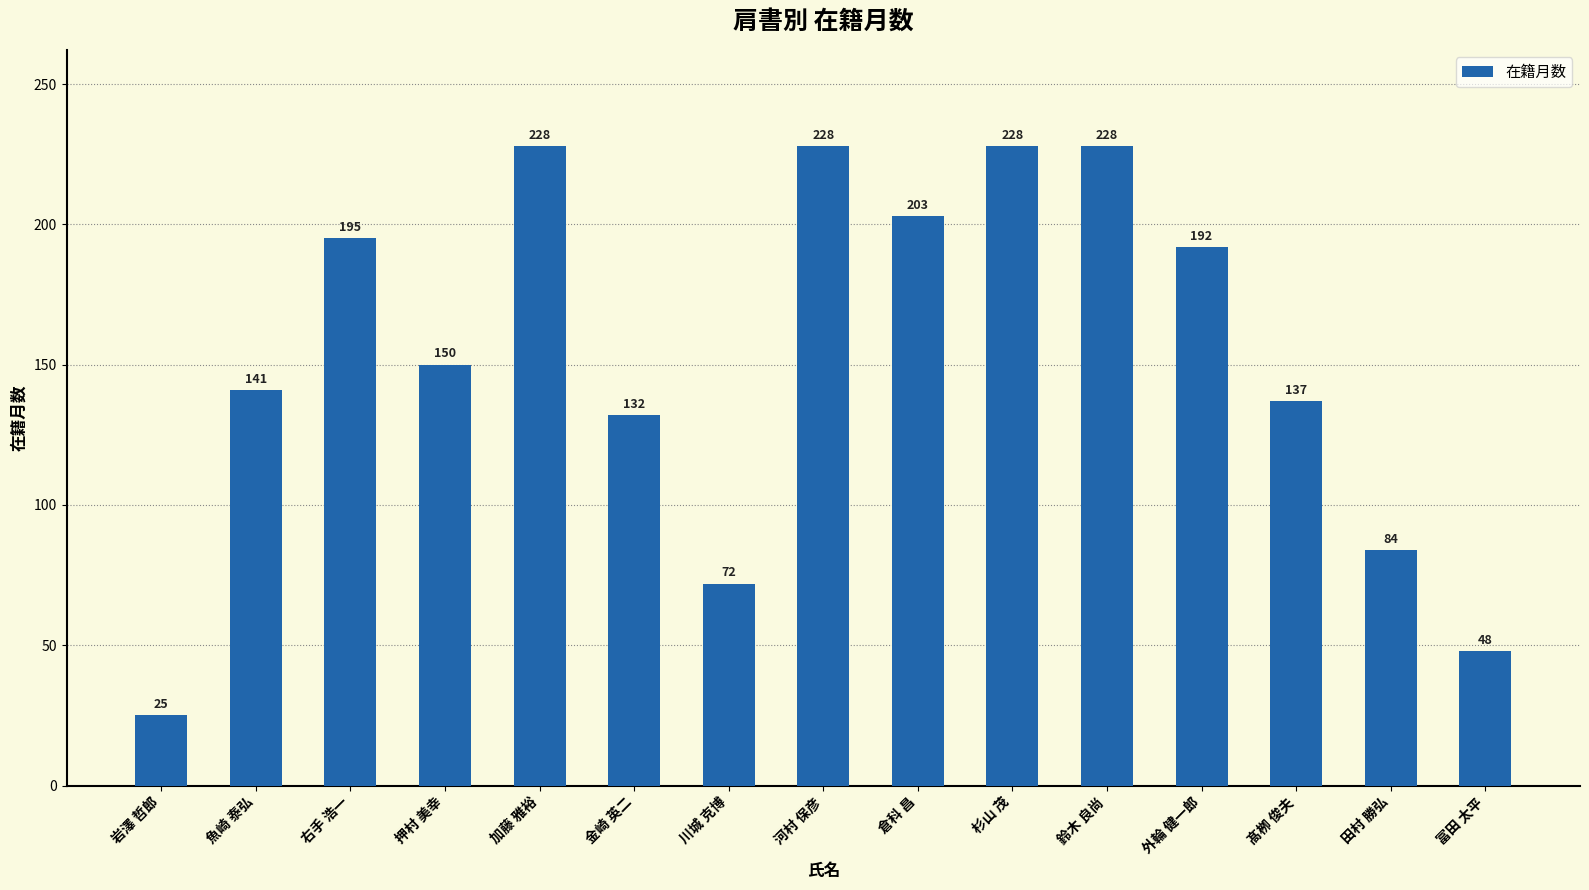

Is it true that the value at 河村 保彦 is 228?

True